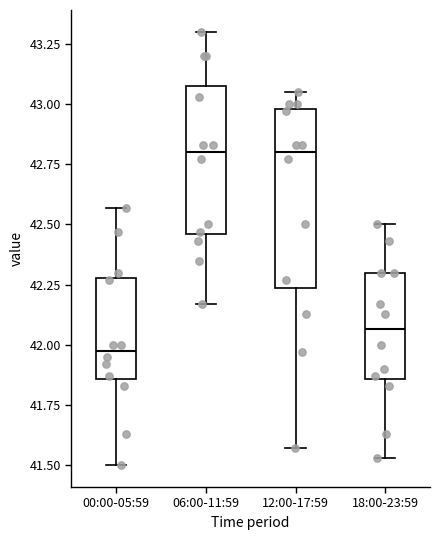

Reading left to right, read every box against the y-axis: the position of its median line, the range the box covers, and the ends of its whiskers. The values are not printed on the chart, so give them approximately, as read against the axis.

00:00-05:59: median 42.00, box 41.85 to 42.30, whiskers 41.50 to 42.55
06:00-11:59: median 42.80, box 42.45 to 43.05, whiskers 42.15 to 43.30
12:00-17:59: median 42.80, box 42.25 to 43.00, whiskers 41.55 to 43.05
18:00-23:59: median 42.05, box 41.85 to 42.30, whiskers 41.55 to 42.50